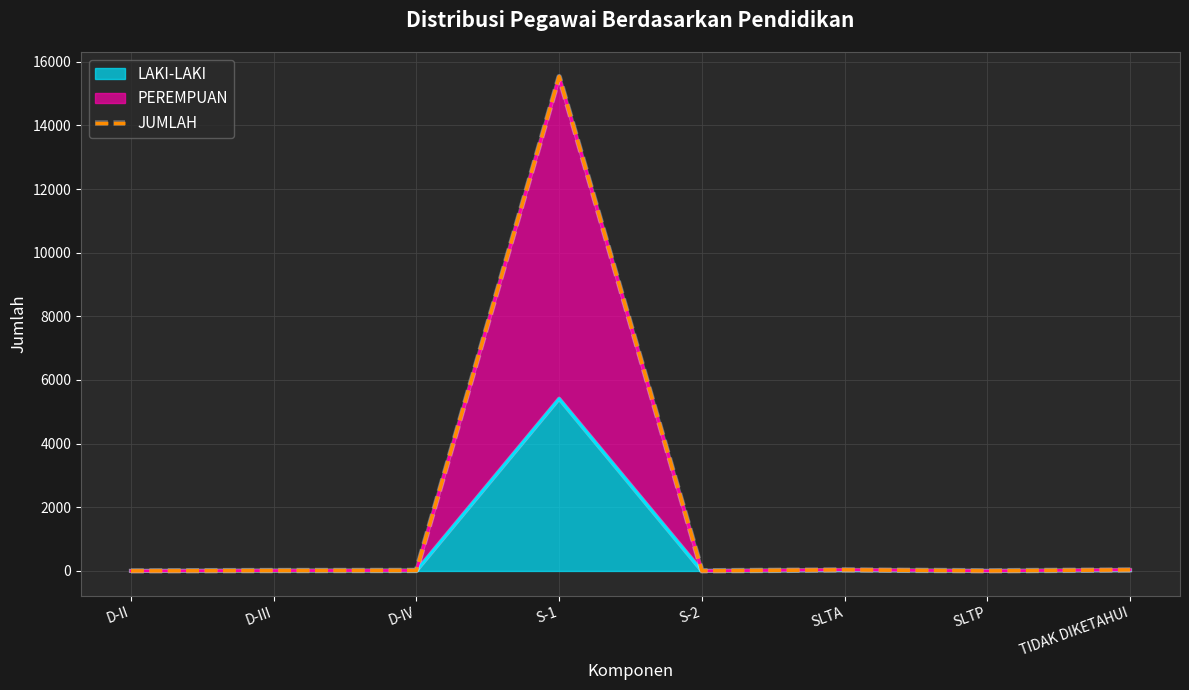

What is the value of the 8th point from the left?

33